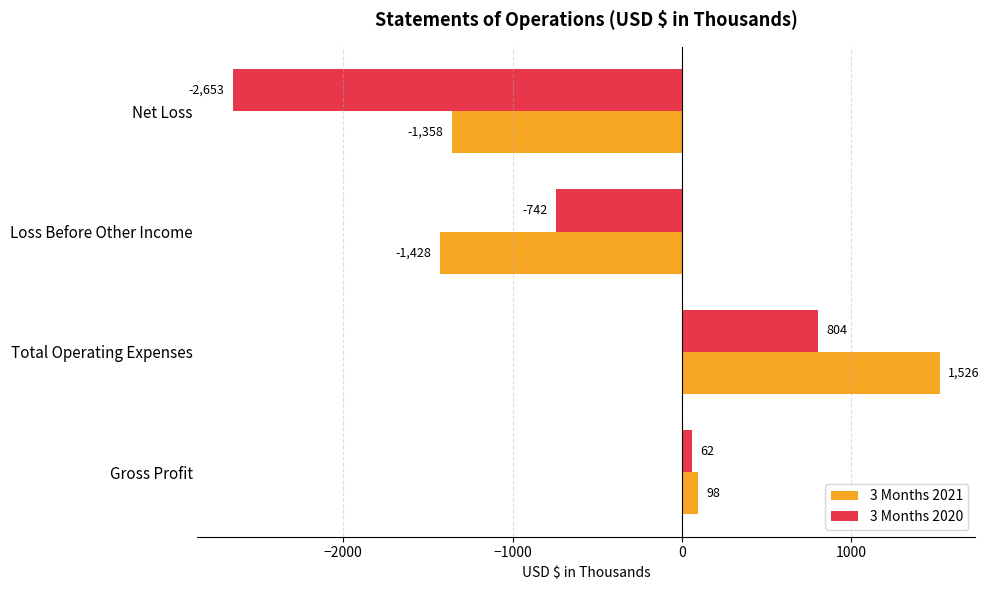

At which label is 3 Months 2021 closest to 49?

Gross Profit